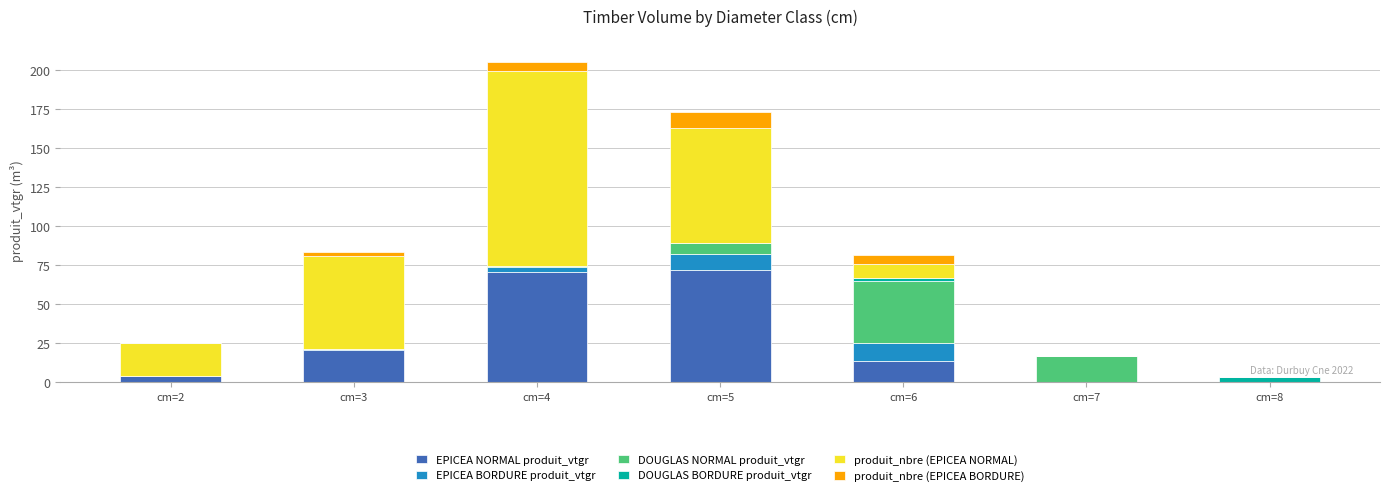

What is the maximum value for EPICEA NORMAL produit_vtgr?

71.8